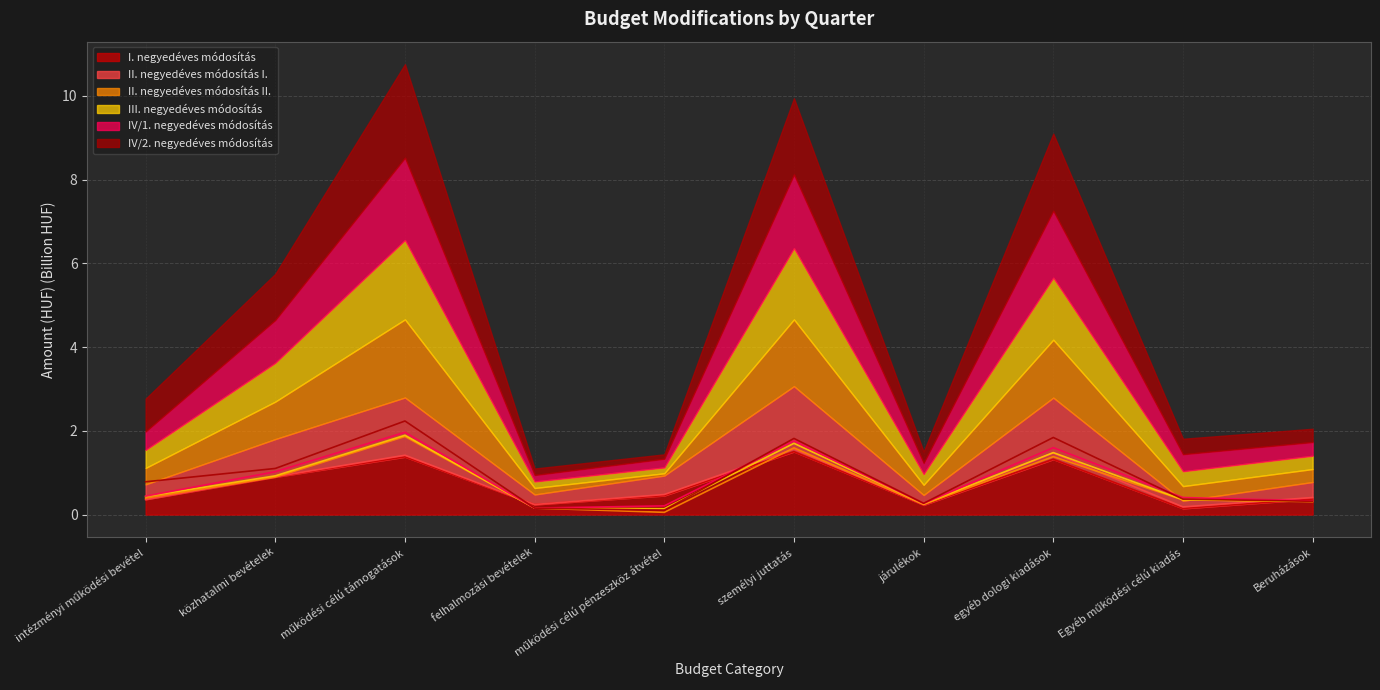

Is the value of I. negyedéves módosítás at személyi juttatás greater than the value of IV/1. negyedéves módosítás at működési célú támogatások?

No